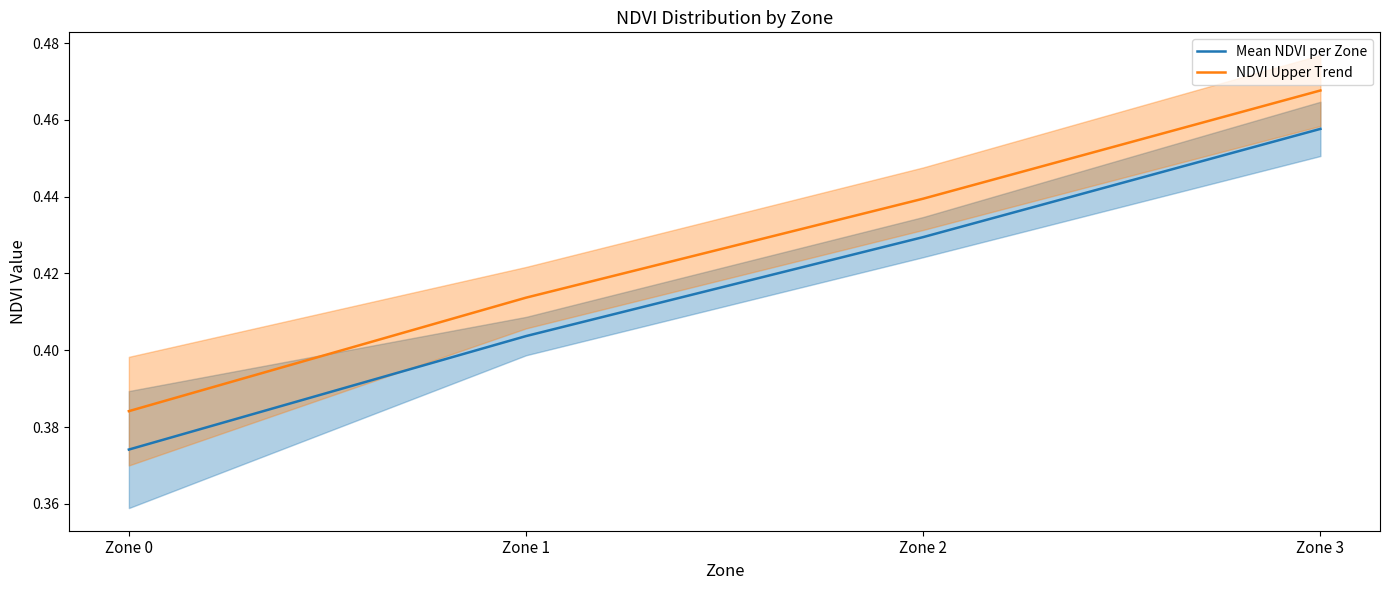

Reading left to right, extract all data points from this chart.

Mean NDVI per Zone: 0.4	0.4	0.4	0.5
NDVI Upper Trend: 0.4	0.4	0.4	0.5